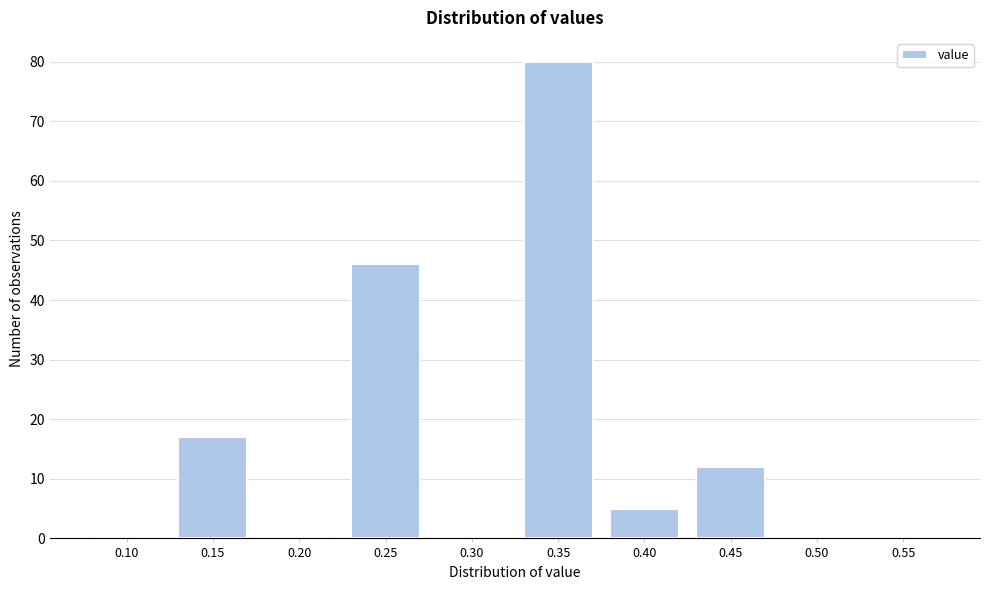

Reading left to right, transcribe all the data shown in this chart.

0.10=0	0.15=17	0.20=0	0.25=46	0.30=0	0.35=80	0.40=5	0.45=12	0.50=0	0.55=0